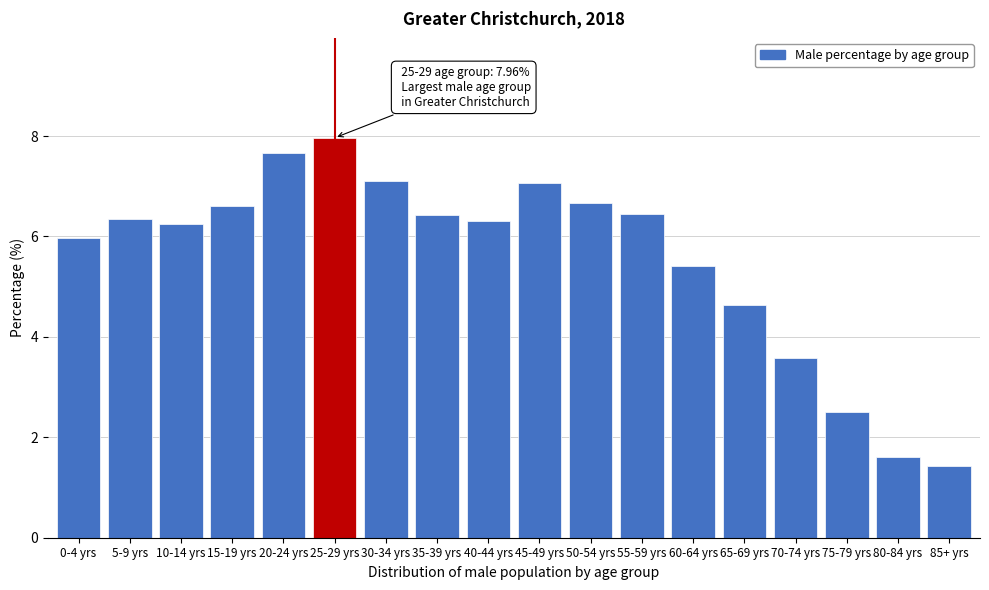

At which label is the value closest to 4?

70-74 yrs